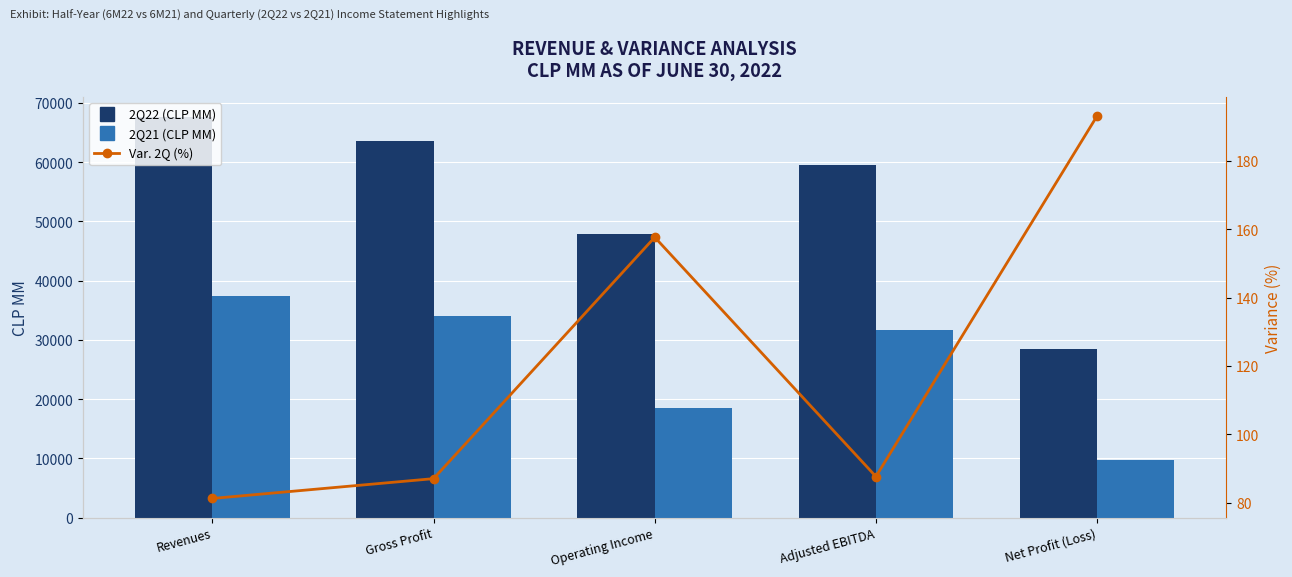

What is the total value across all series at Revenues?

105077.5